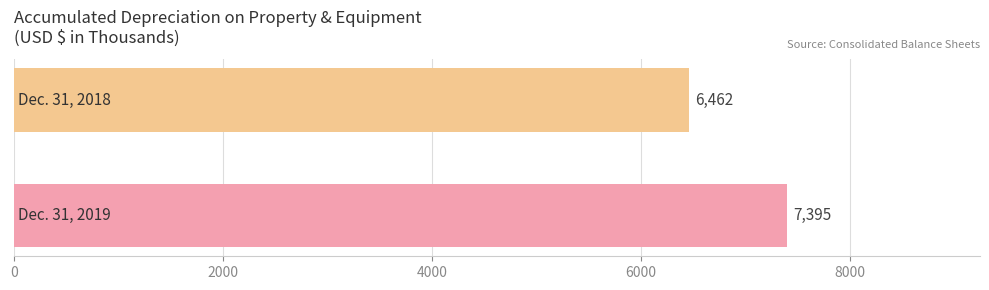

Reading top to bottom, list all the values displayed in this chart.

6462	7395